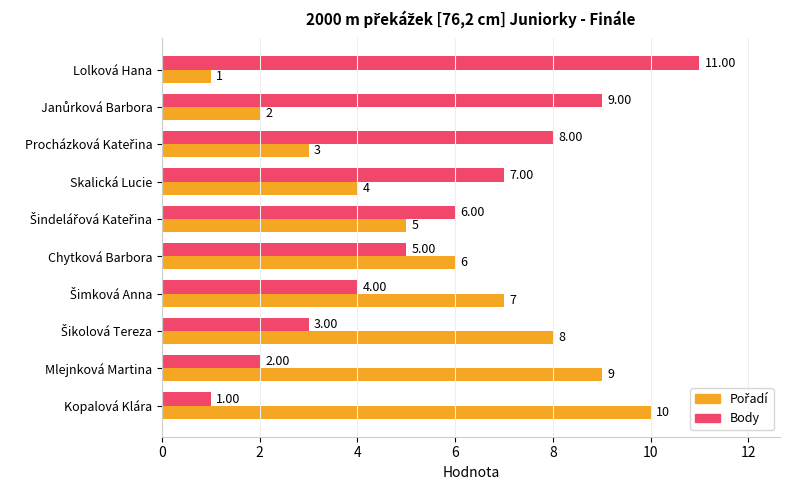

What is the greatest value displayed?

11